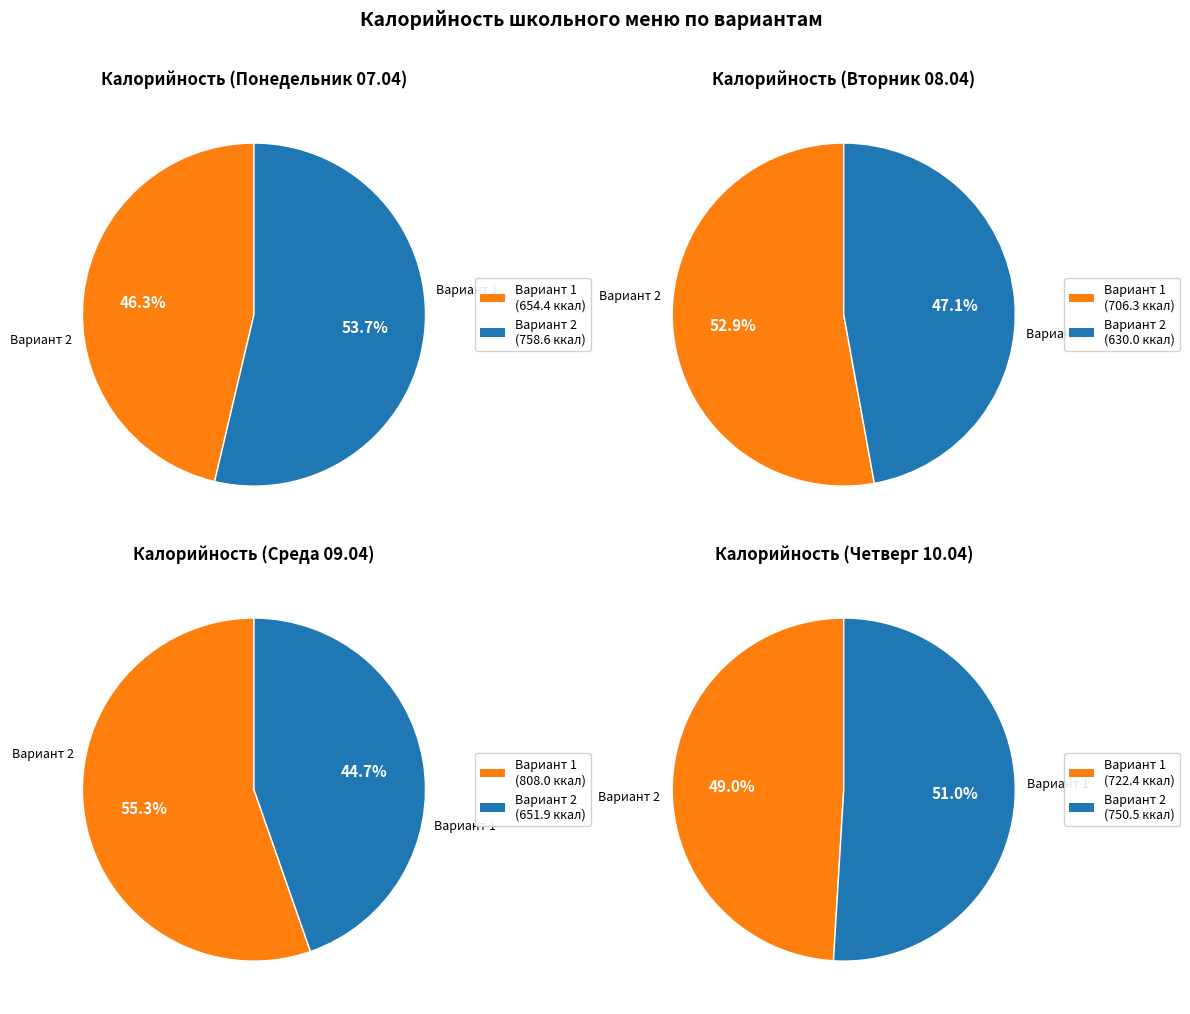

Which category accounts for the majority?

Вариант 2